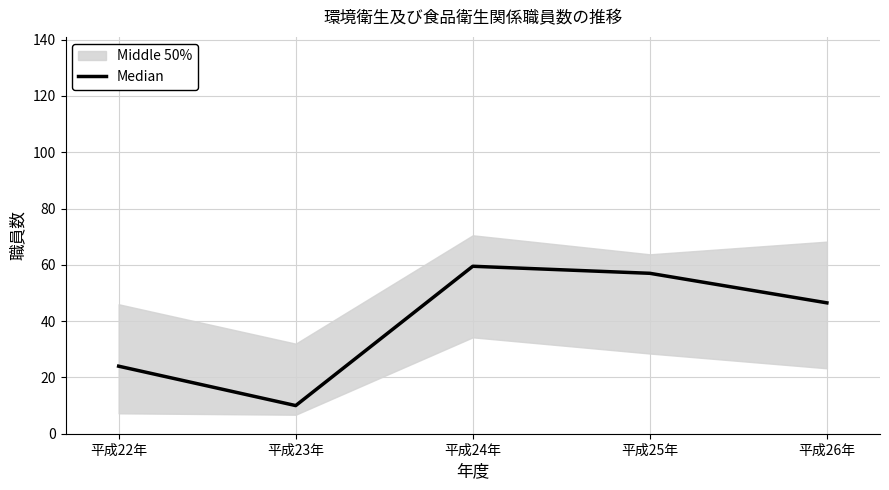

Between 平成26年 and 平成23年, which is larger?

平成26年